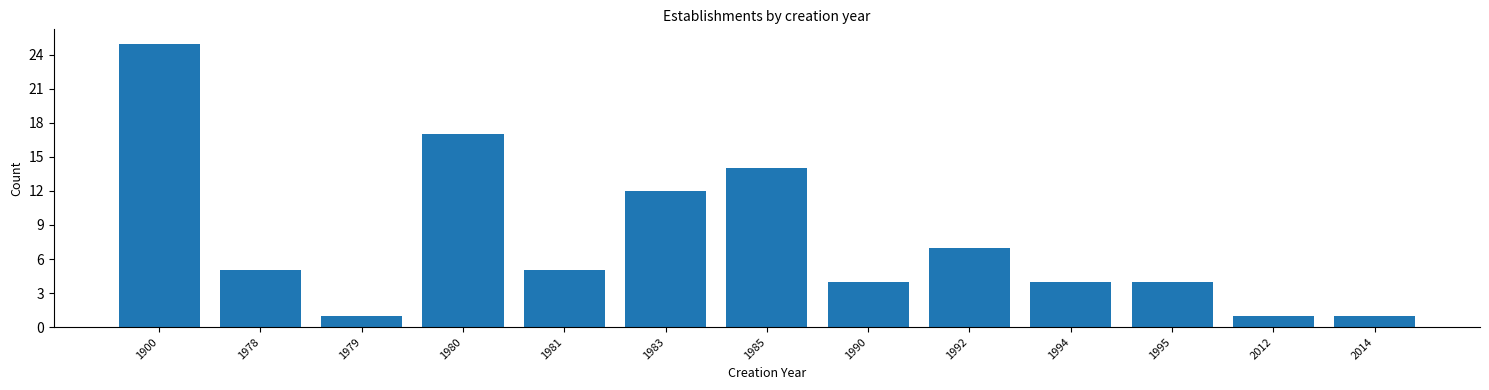

Reading left to right, extract all data points from this chart.

25	5	1	17	5	12	14	4	7	4	4	1	1